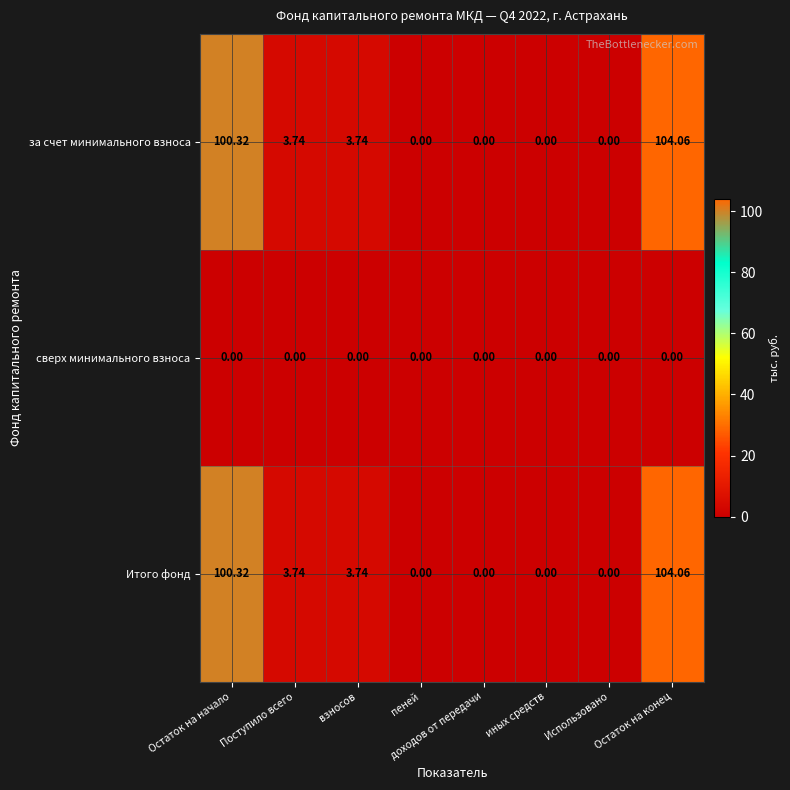

Where does the Итого фонд series first go above 3?

Остаток на начало